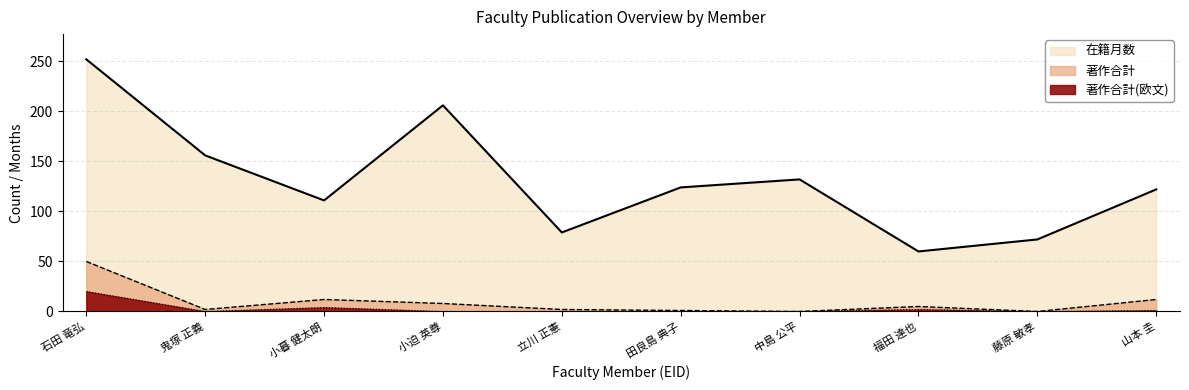

Is the value of 著作合計(欧文) at 石田 竜弘 greater than the value of 著作合計 at 山本 圭?

Yes